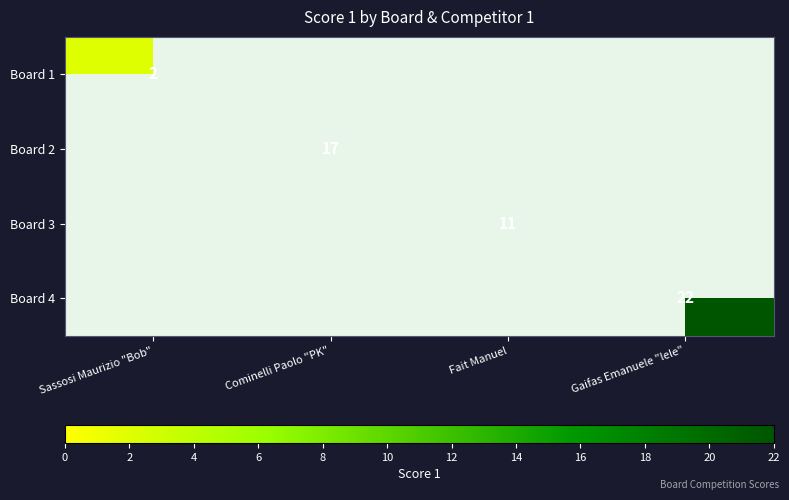

The Board 3 series shows 11 at Fait Manuel. True or false?

True